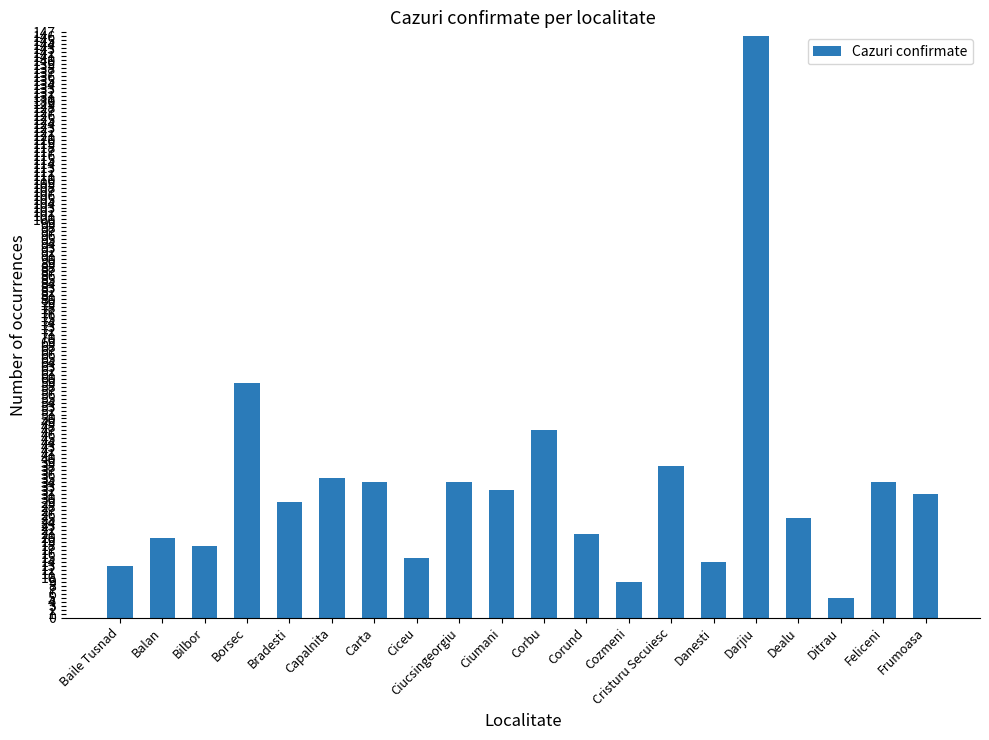

What is the change in value from Ciceu to Corbu?

+32